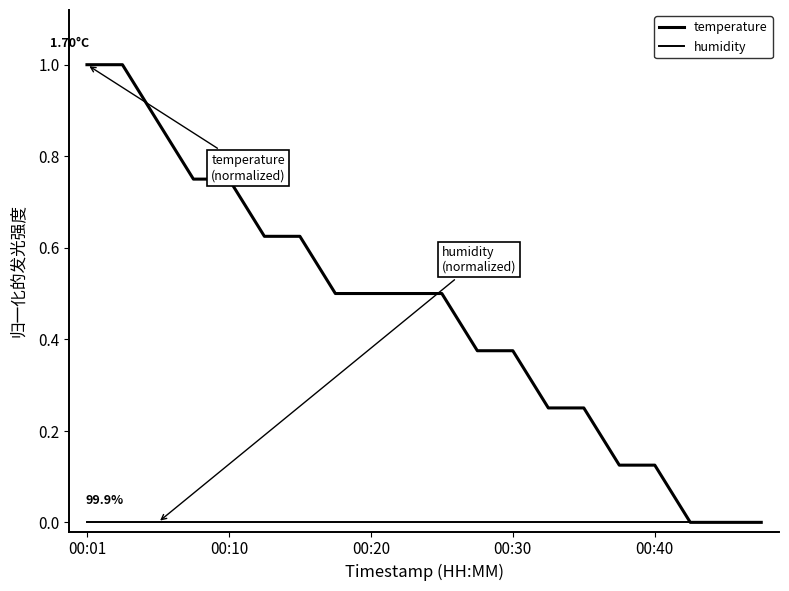

Does the chart have visible grid lines?

No